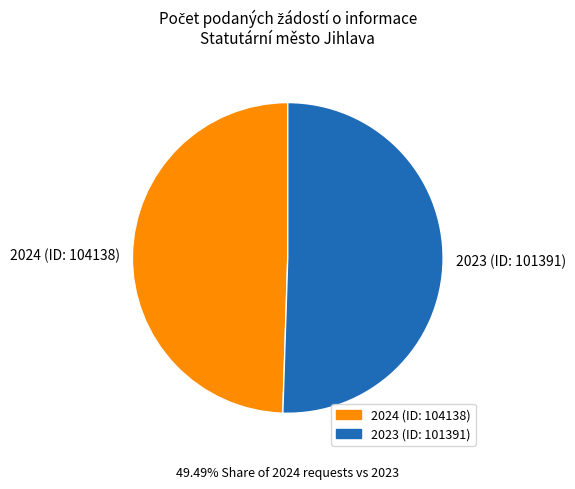

True or false: 2024 (ID: 104138) accounts for 49% of the total.

True